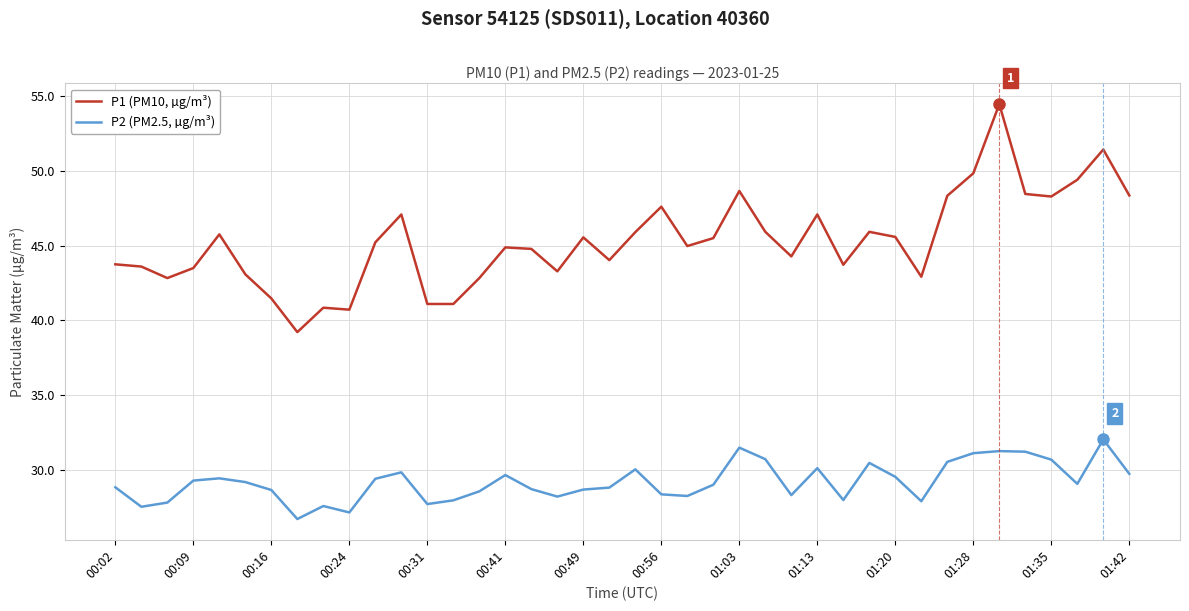

Rank the series by their maximum value, from highest to lowest.

P1 (PM10, µg/m³), P2 (PM2.5, µg/m³)